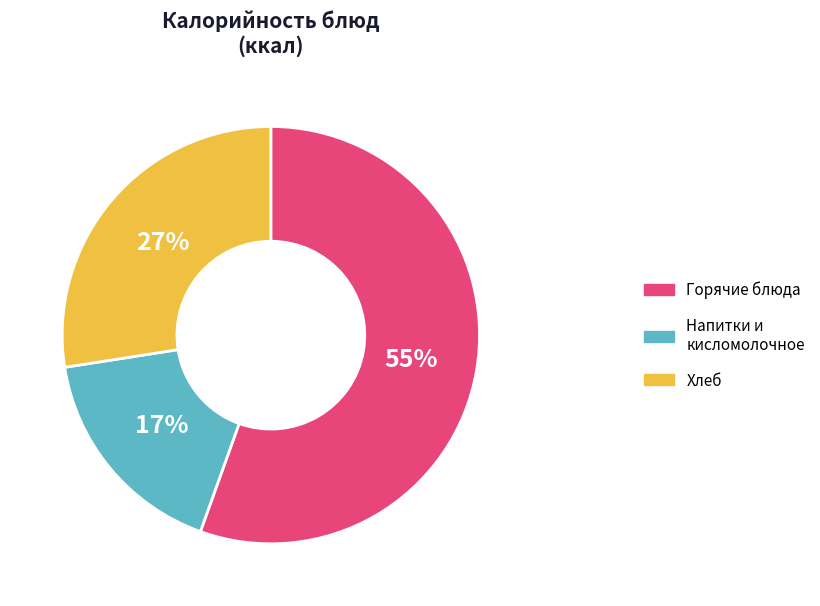

Rank the categories by value from lowest to highest.

Напитки и кисломолочное, Хлеб, Горячие блюда